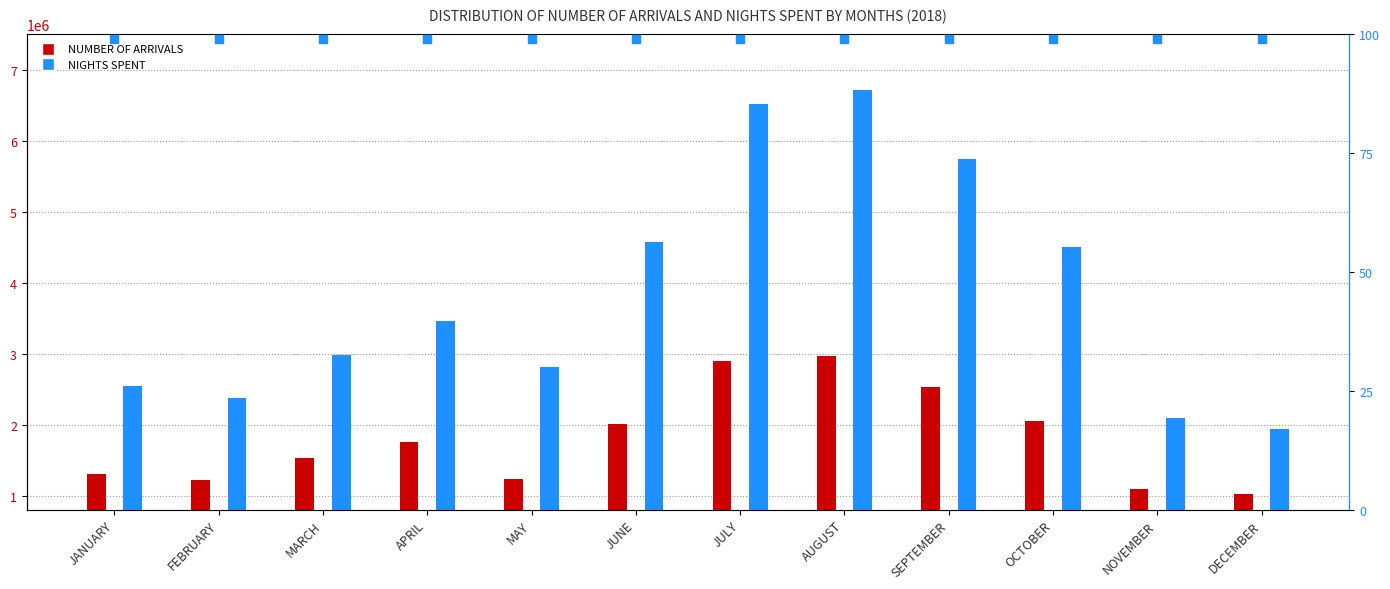

Is the value of NUMBER OF ARRIVALS at JANUARY greater than the value of NIGHTS SPENT at NOVEMBER?

No